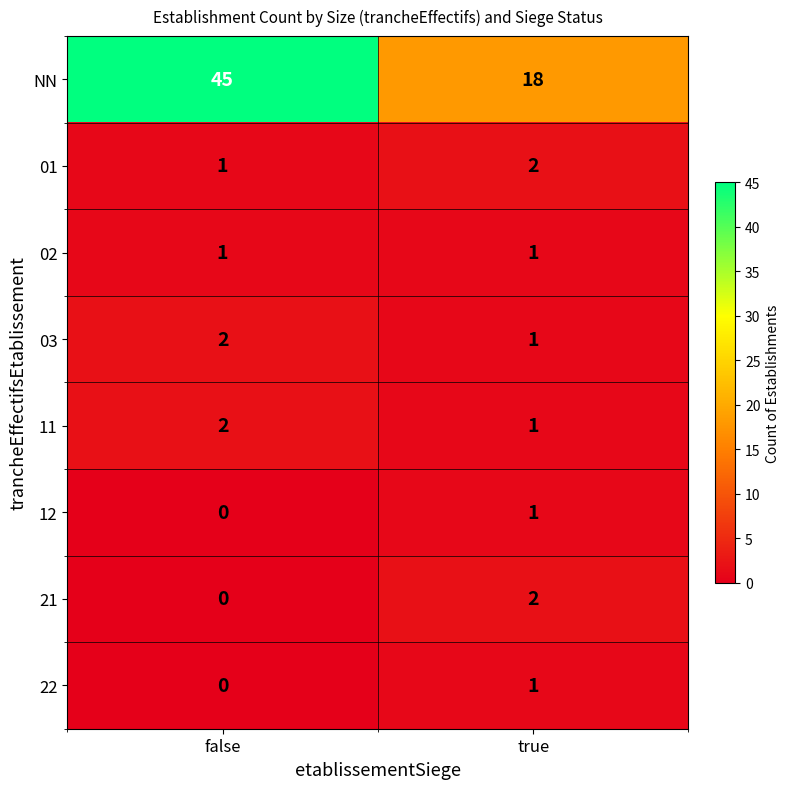

Which category has the highest value in the 22 series?

true